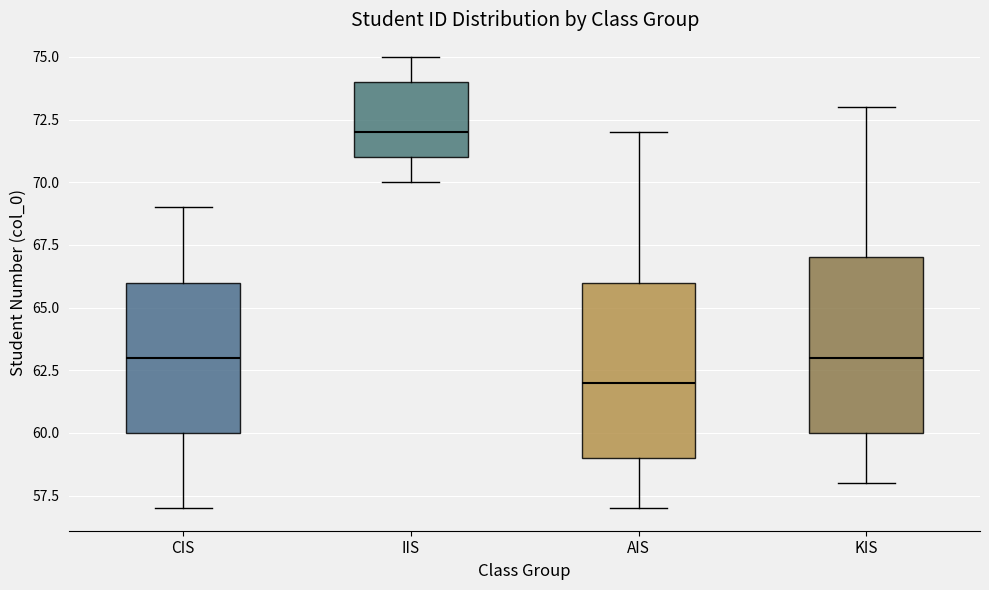

Reading left to right, read every box against the y-axis: the position of its median line, the range the box covers, and the ends of its whiskers. The values are not printed on the chart, so give them approximately, as read against the axis.

CIS: median 63, box 60 to 66, whiskers 57 to 69
IIS: median 72, box 71 to 74, whiskers 70 to 75
AIS: median 62, box 59 to 66, whiskers 57 to 72
KIS: median 63, box 60 to 67, whiskers 58 to 73